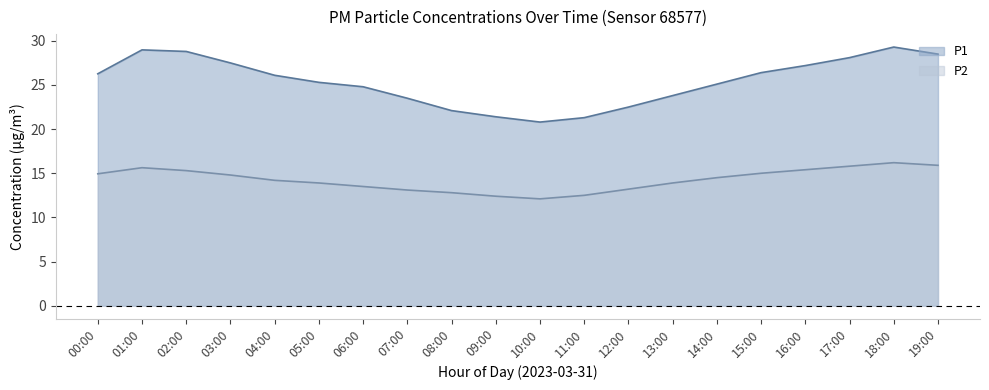

How many interior local valleys does the P2 series have?

1